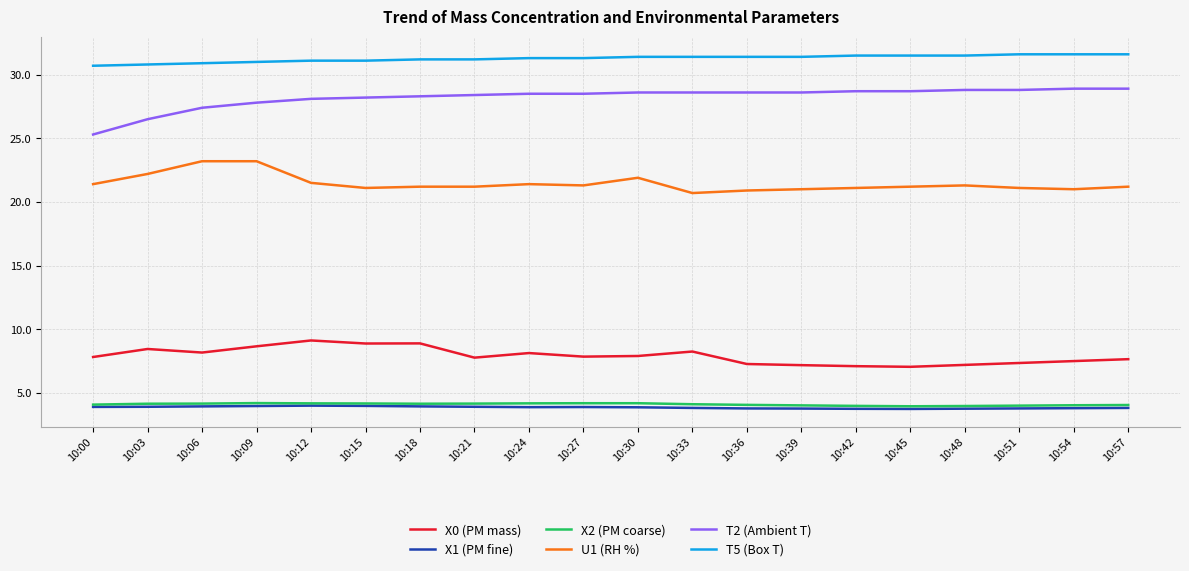

Is the value of X2 (PM coarse) at 10:54 greater than the value of U1 (RH %) at 10:36?

No